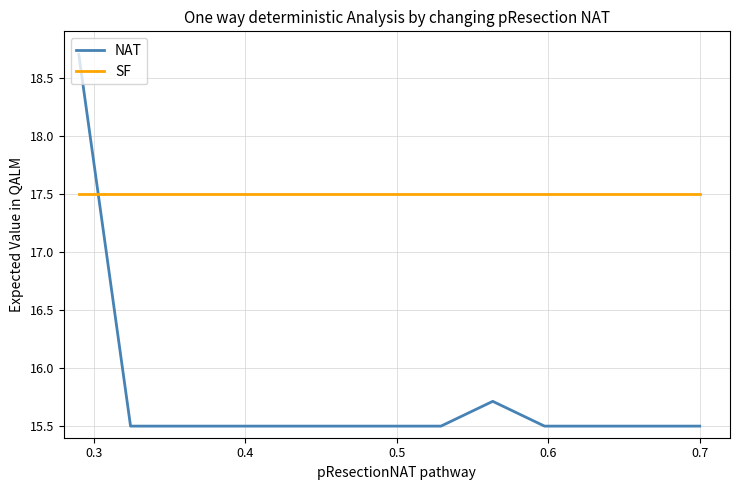

Which series has the largest total across all categories?

SF